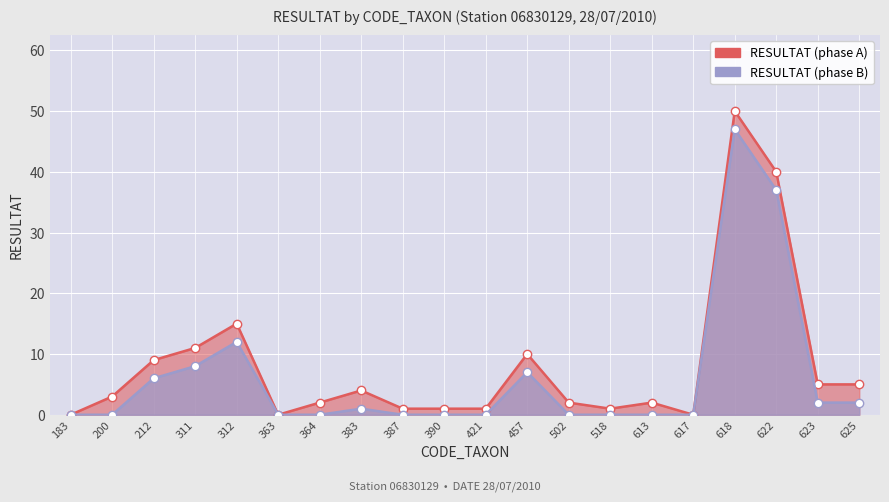

How many values in RESULTAT (phase B) are above zero?

9